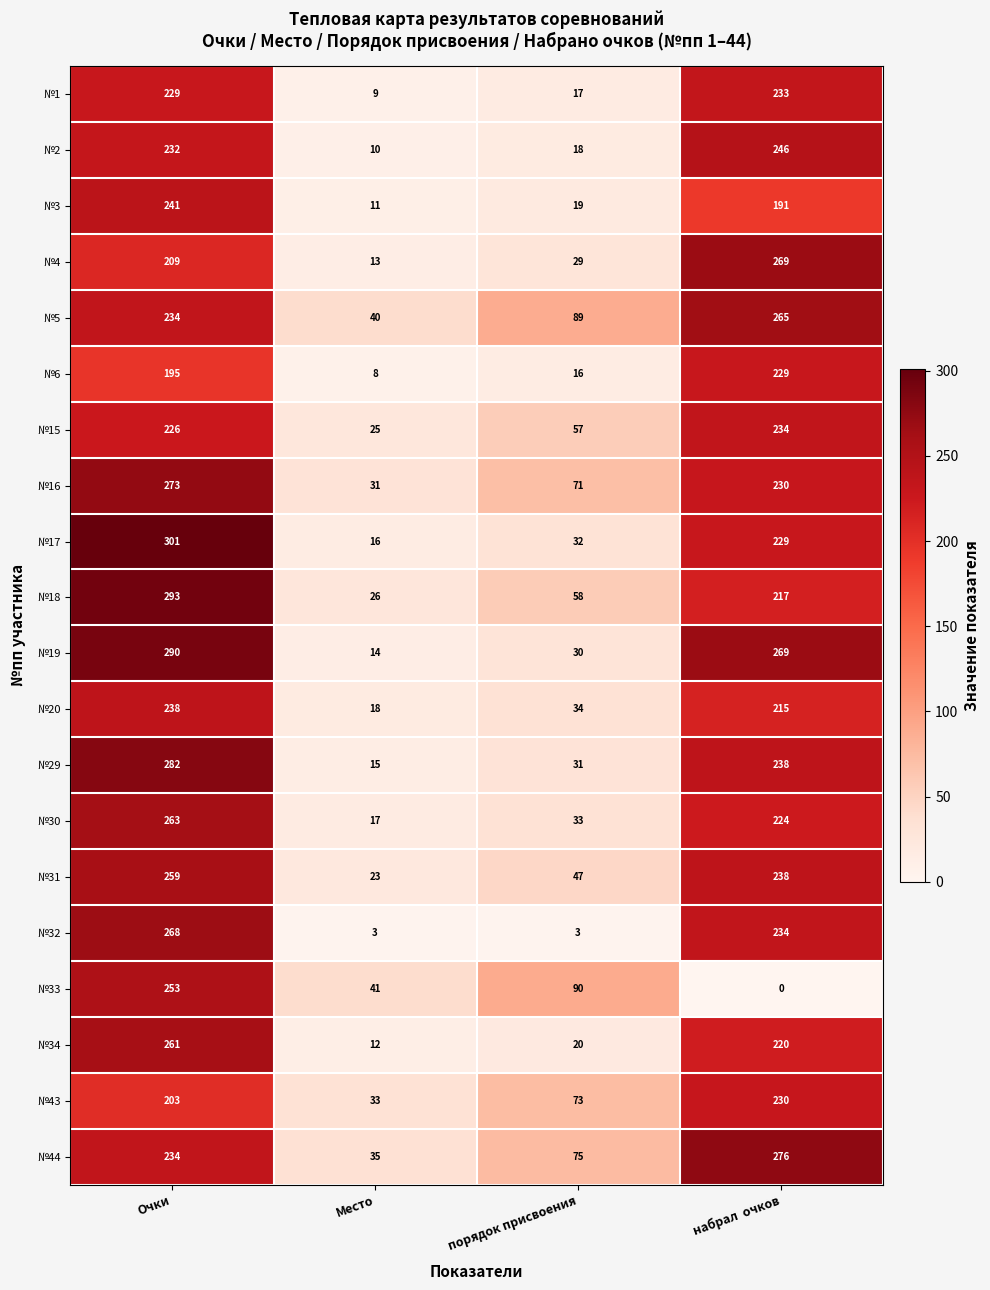

Rank the series by their maximum value, from lowest to highest.

№6, №43, №1, №15, №20, №3, №2, №33, №31, №34, №30, №5, №32, №4, №16, №44, №29, №19, №18, №17